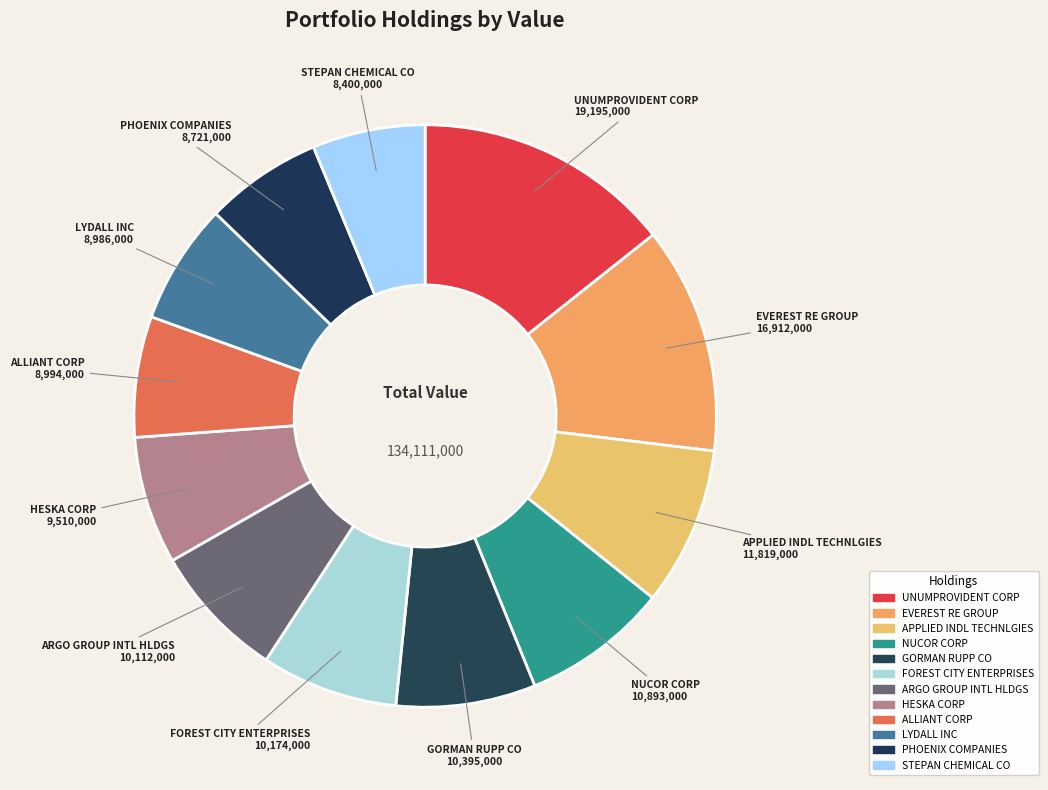

Is NUCOR CORP the majority of the pie?

No